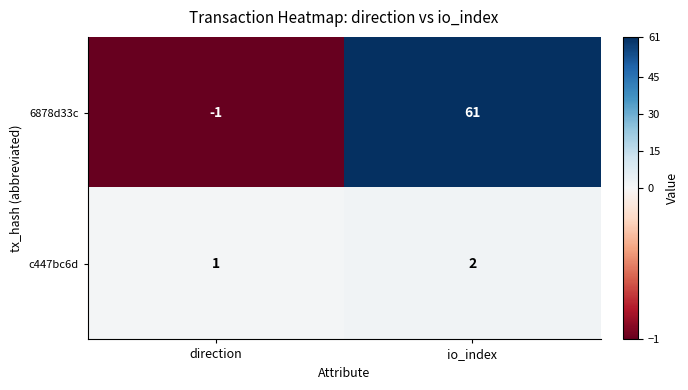

What is the difference between the highest and lowest values at direction?

2